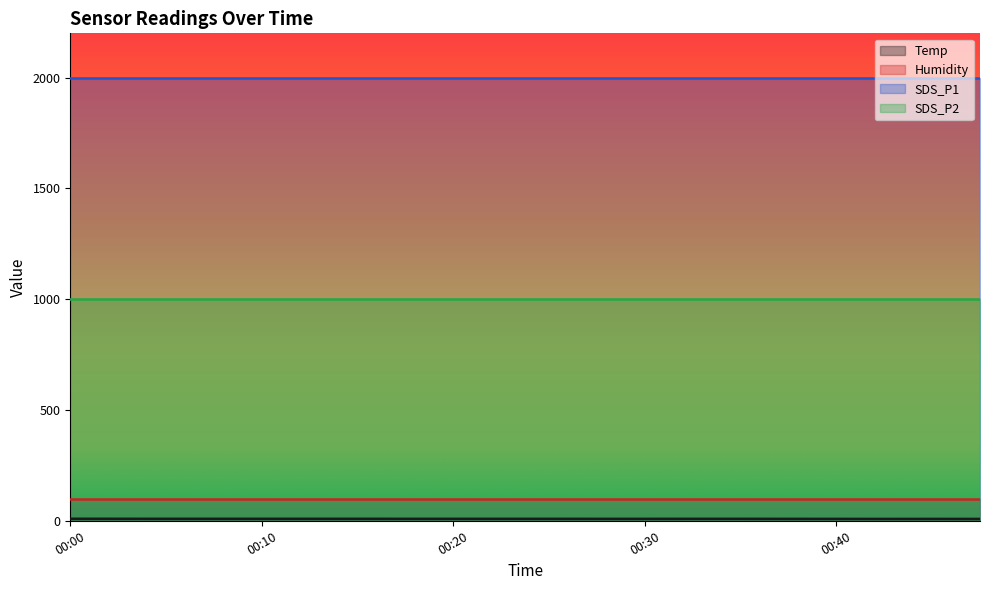

How many data points does each series have?

20